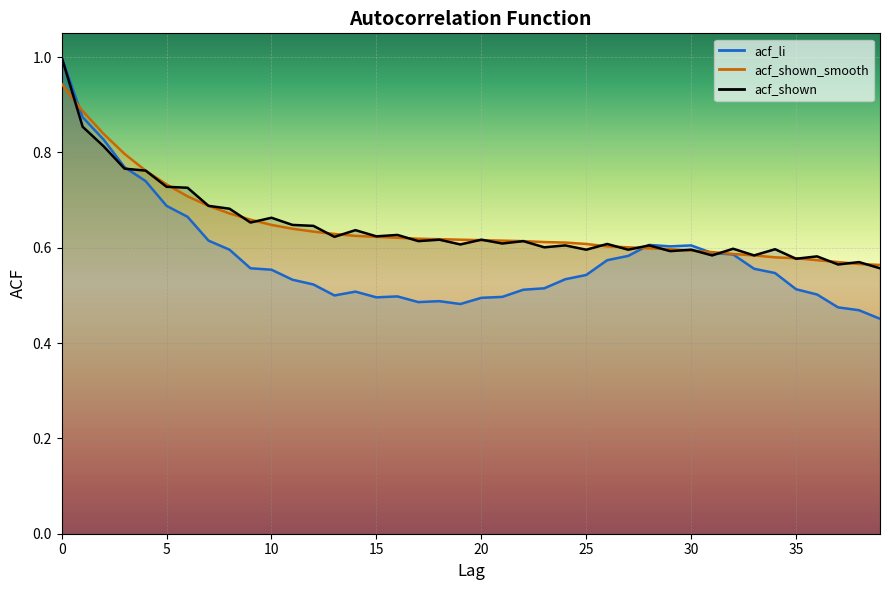

How many times do acf_li and acf_shown cross each other?

3